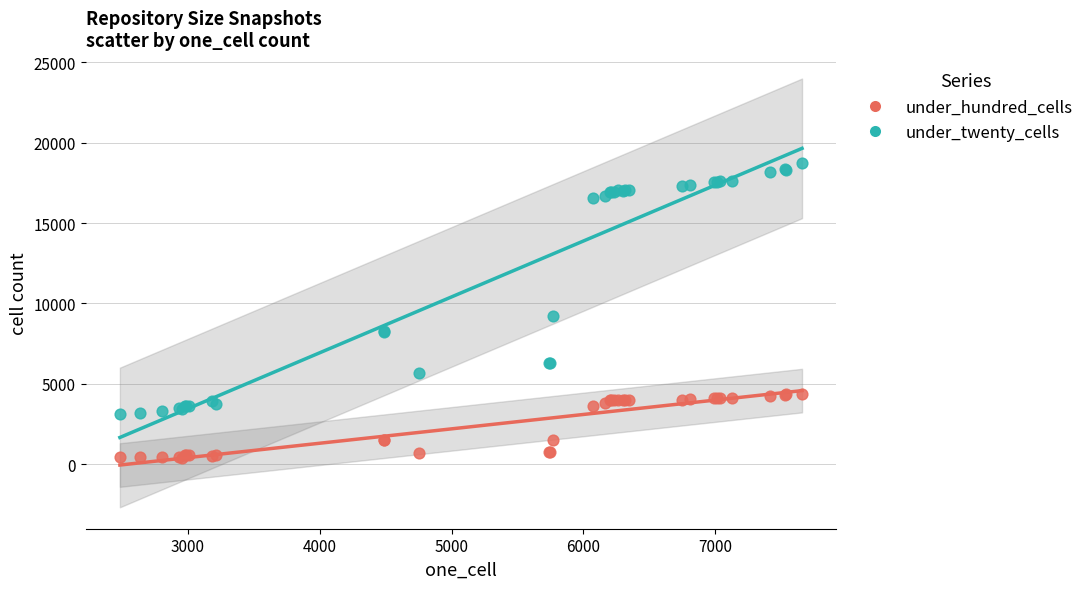

In the under_twenty_cells series, what Y value is closest to 10927?

9238